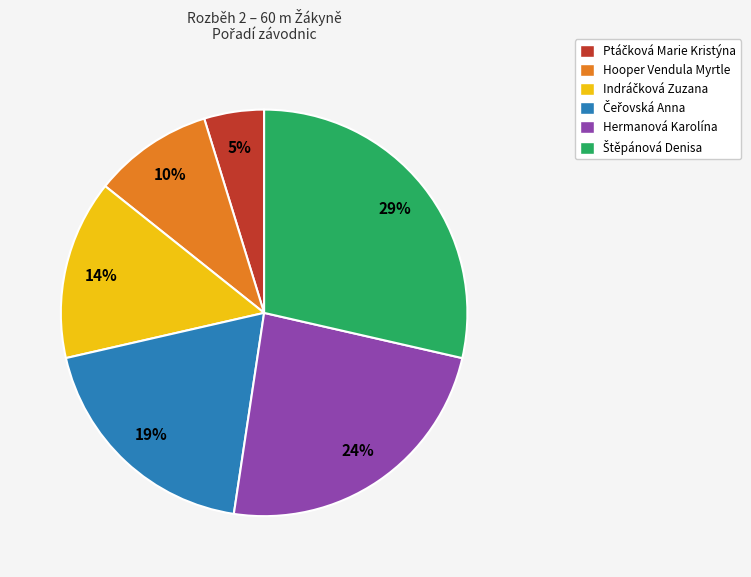

What percentage is the Hooper Vendula Myrtle slice, to the nearest percent?

10%